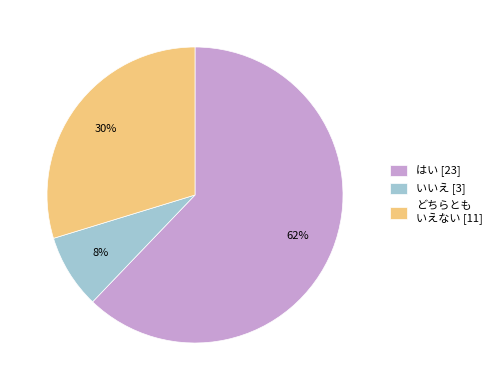

What is the smallest slice in the pie chart?

いいえ